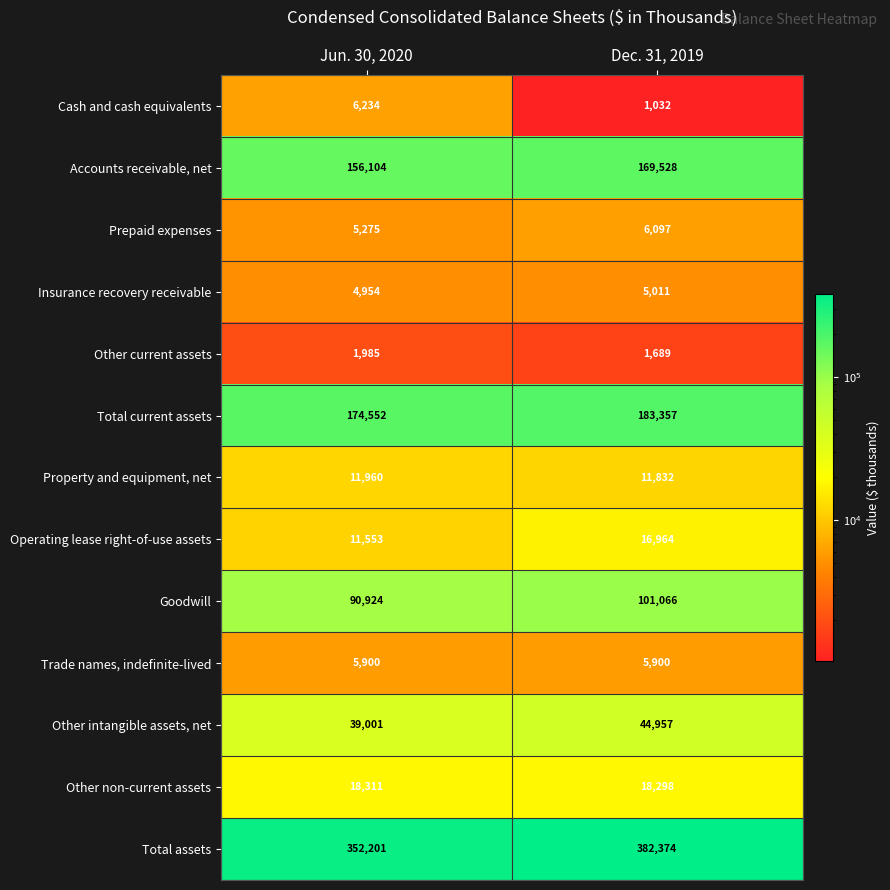

What is the total value across all series at Jun. 30, 2020?

878954